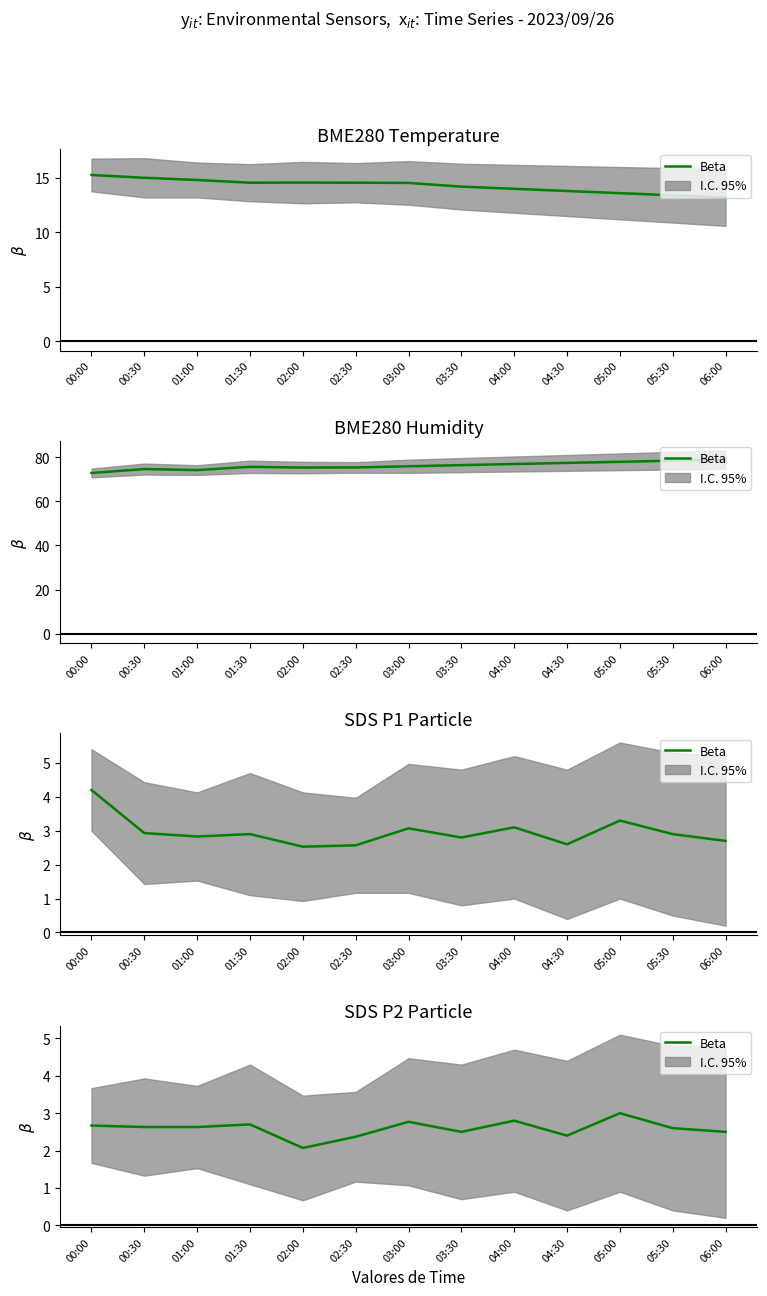

What is the label of the 1st point from the right?

06:00